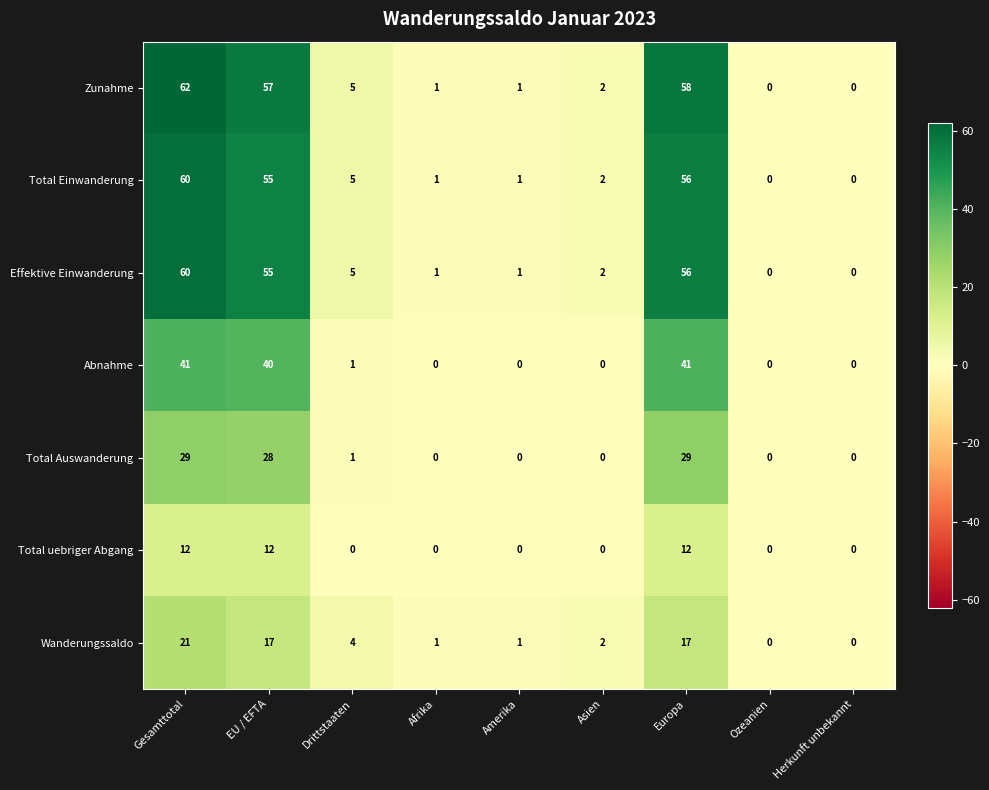

Which category has the highest value across all series?

Gesamttotal